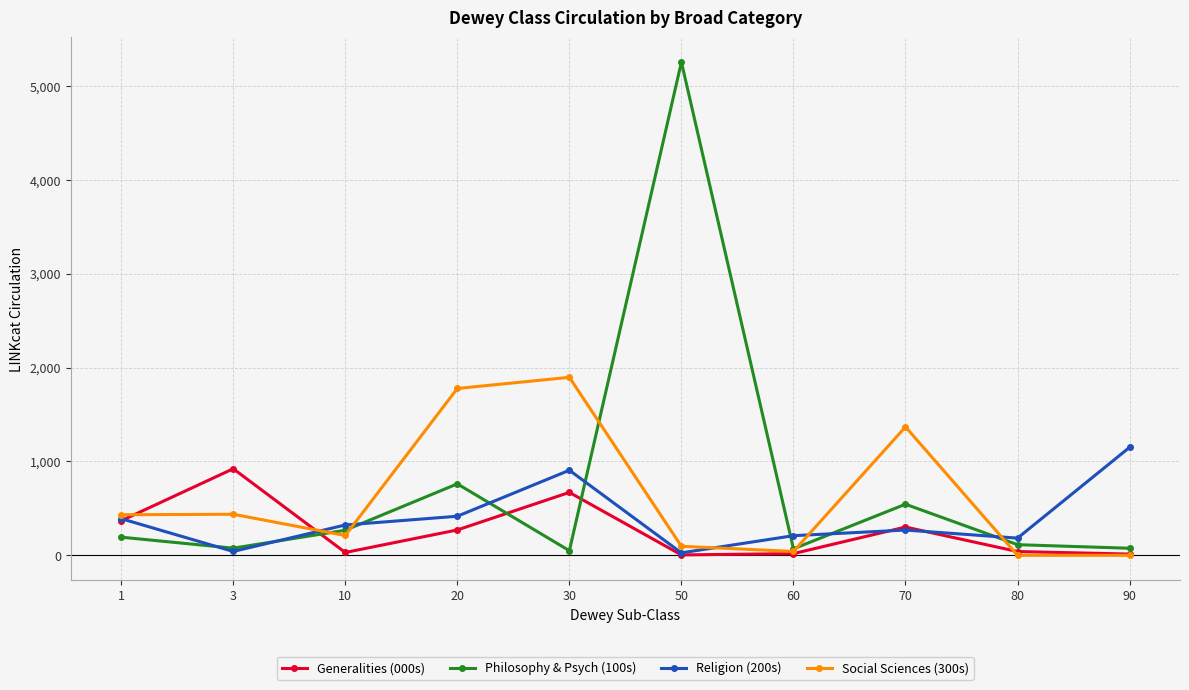

What is the maximum value shown in the chart?

5254